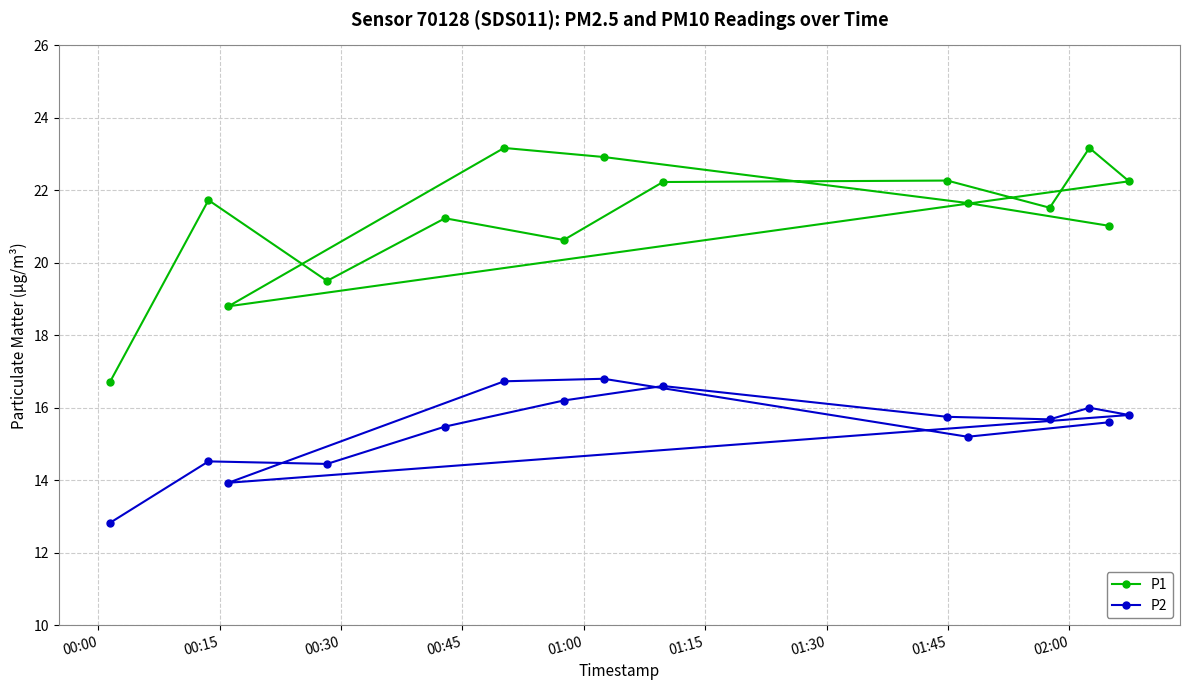

Is this an area chart (filled region under the line)?

No